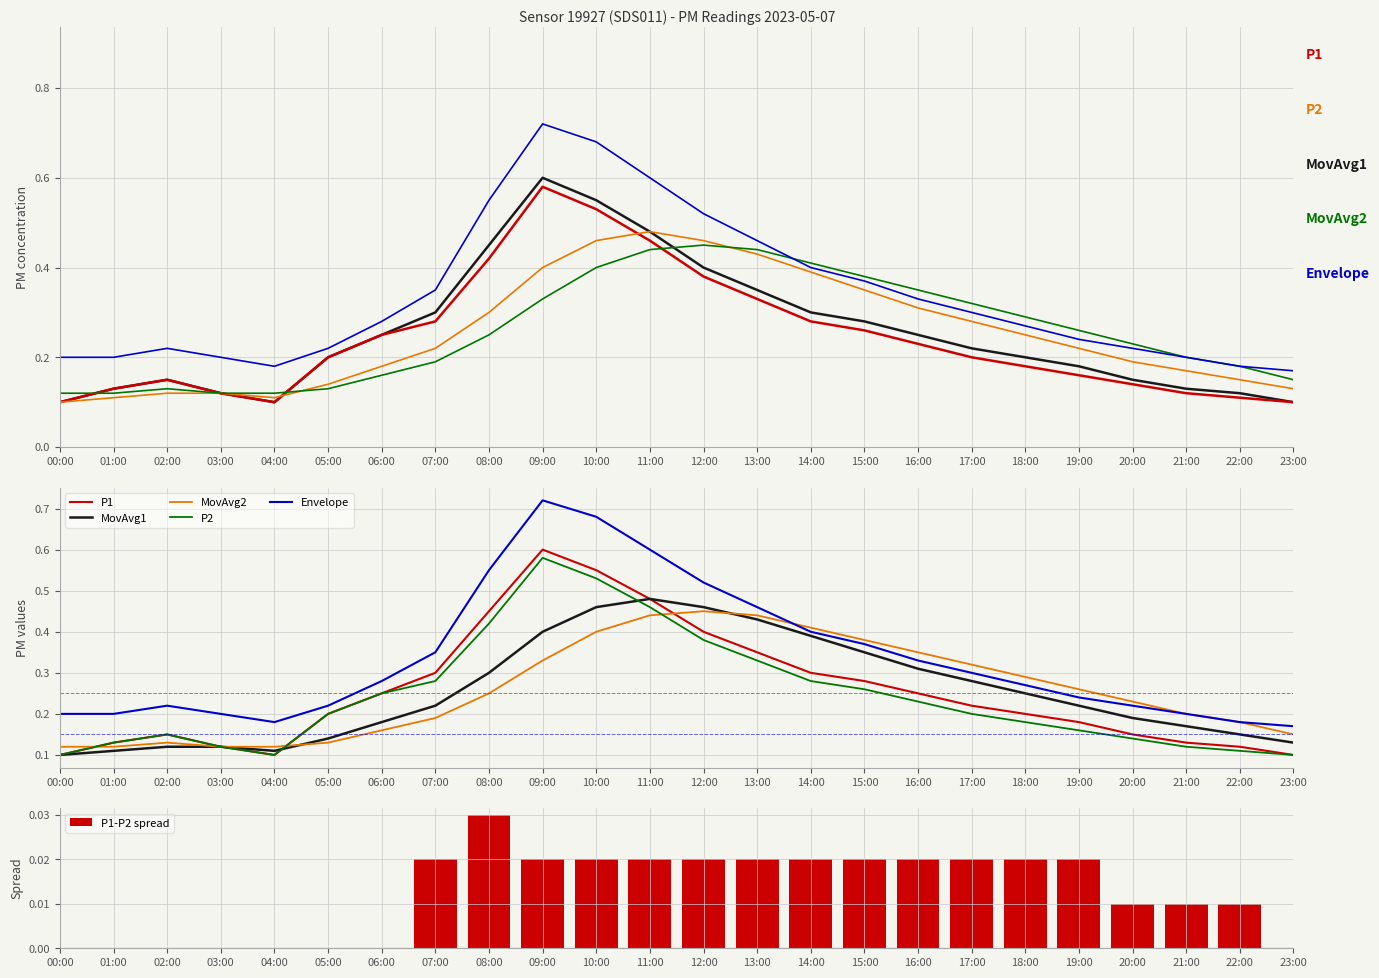

What is the maximum value shown in the chart?

0.7